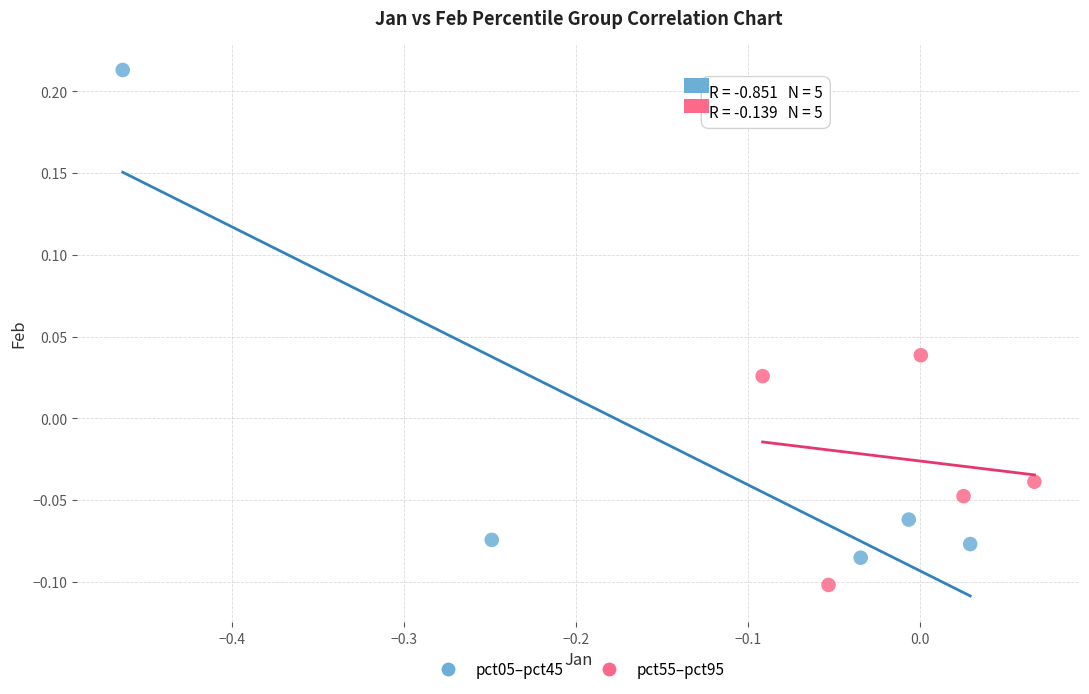

Which series reaches the maximum Y coordinate?

pct05–pct45